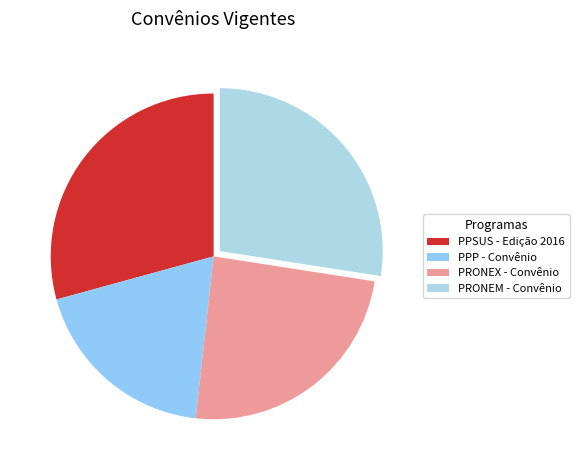

What is the smallest slice in the pie chart?

PPP - Convênio